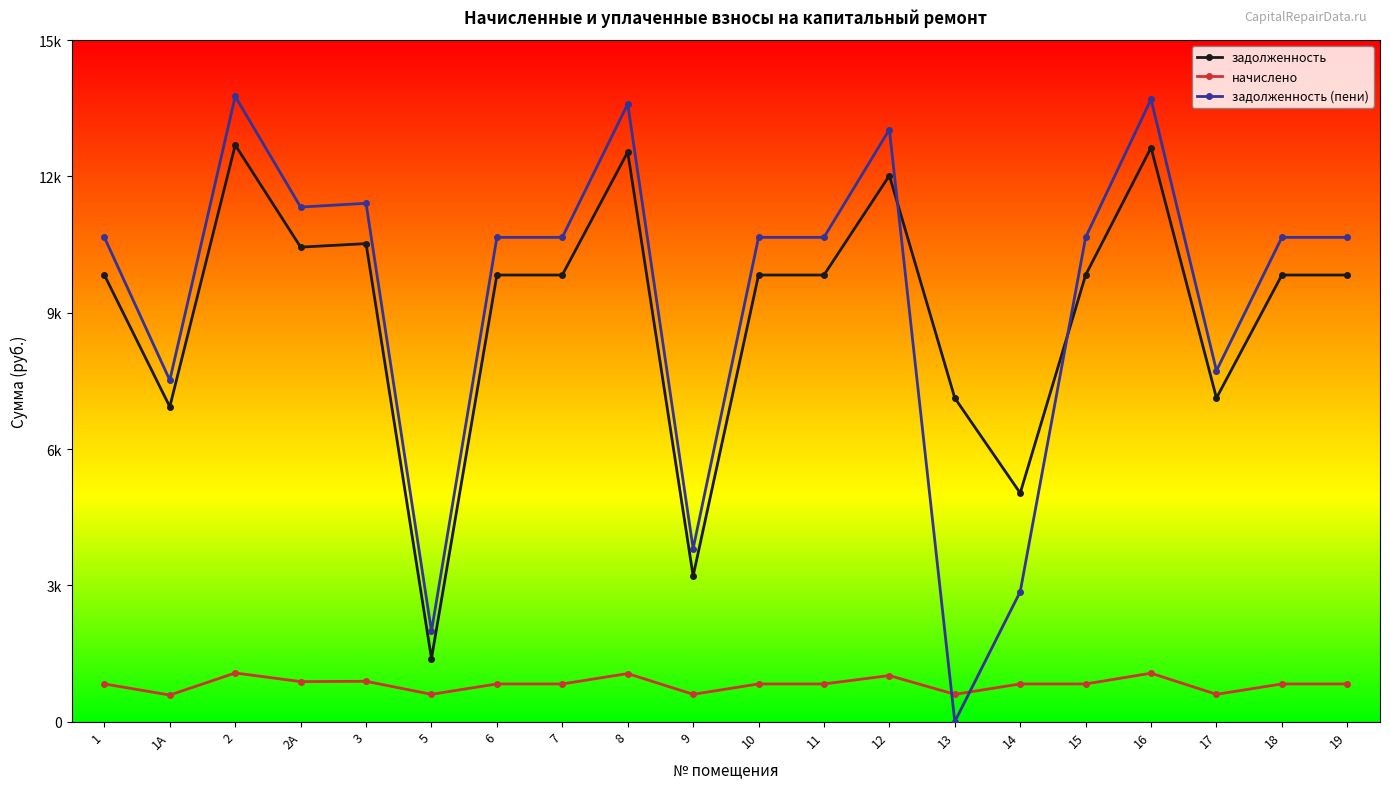

What is the value of the начислено point at the 2nd from the left?

584.8